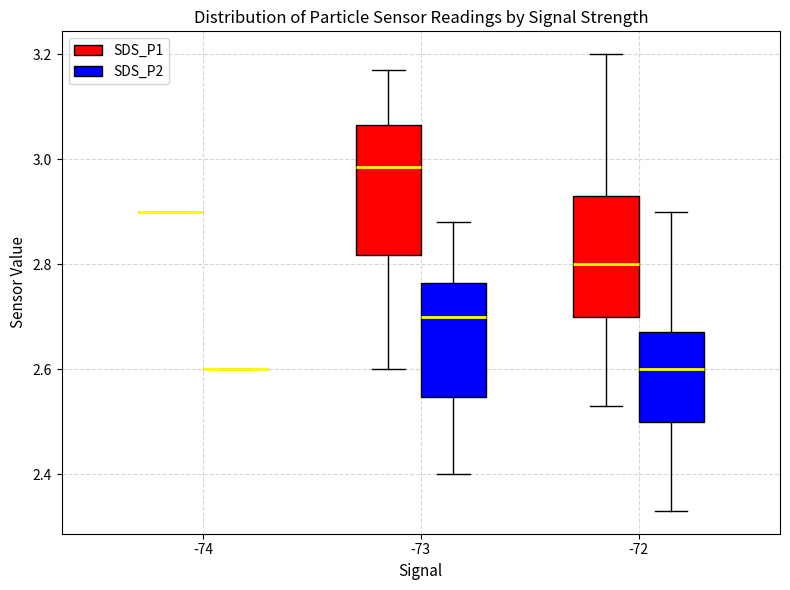

Reading left to right, transcribe this box plot: for each box, give where its median line is, the range the box spans, and where its two whiskers end, as read against the y-axis. The values are not printed on the chart, so give them approximately, as read against the axis.

-74 (SDS_P1): box collapsed to a line at 2.90, whiskers 2.90 to 2.90
-74 (SDS_P2): box collapsed to a line at 2.60, whiskers 2.60 to 2.60
-73 (SDS_P1): median 2.98, box 2.82 to 3.06, whiskers 2.60 to 3.18
-73 (SDS_P2): median 2.70, box 2.54 to 2.76, whiskers 2.40 to 2.88
-72 (SDS_P1): median 2.80, box 2.70 to 2.94, whiskers 2.54 to 3.20
-72 (SDS_P2): median 2.60, box 2.50 to 2.68, whiskers 2.34 to 2.90